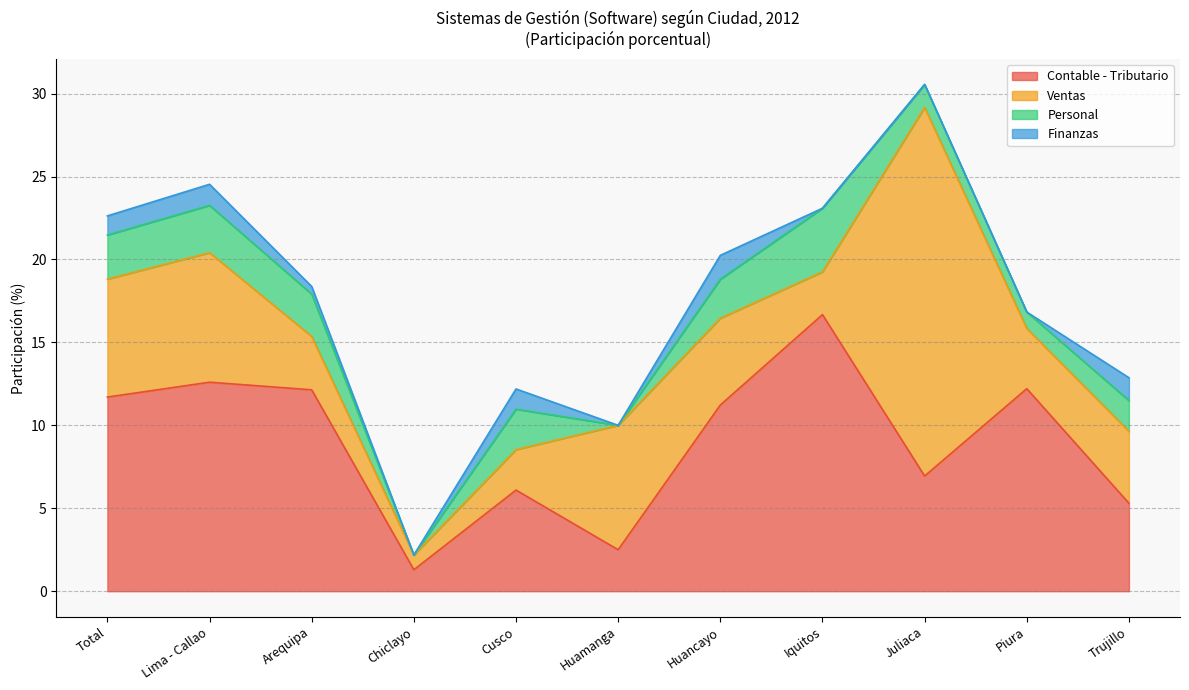

Reading left to right, what are all the values shown in this chart?

Contable - Tributario: Total=11.7	Lima - Callao=12.6	Arequipa=12.1	Chiclayo=1.3	Cusco=6.1	Huamanga=2.5	Huancayo=11.2	Iquitos=16.7	Juliaca=6.9	Piura=12.2	Trujillo=5.3
Ventas: Total=7.1	Lima - Callao=7.8	Arequipa=3.2	Chiclayo=0.9	Cusco=2.4	Huamanga=7.5	Huancayo=5.2	Iquitos=2.6	Juliaca=22.2	Piura=3.6	Trujillo=4.3
Personal: Total=2.7	Lima - Callao=2.9	Arequipa=2.6	Chiclayo=0.0	Cusco=2.4	Huamanga=0.0	Huancayo=2.4	Iquitos=3.8	Juliaca=1.4	Piura=1.0	Trujillo=1.9
Finanzas: Total=1.2	Lima - Callao=1.3	Arequipa=0.5	Chiclayo=0.0	Cusco=1.2	Huamanga=0.0	Huancayo=1.4	Iquitos=0.0	Juliaca=0.0	Piura=0.0	Trujillo=1.4